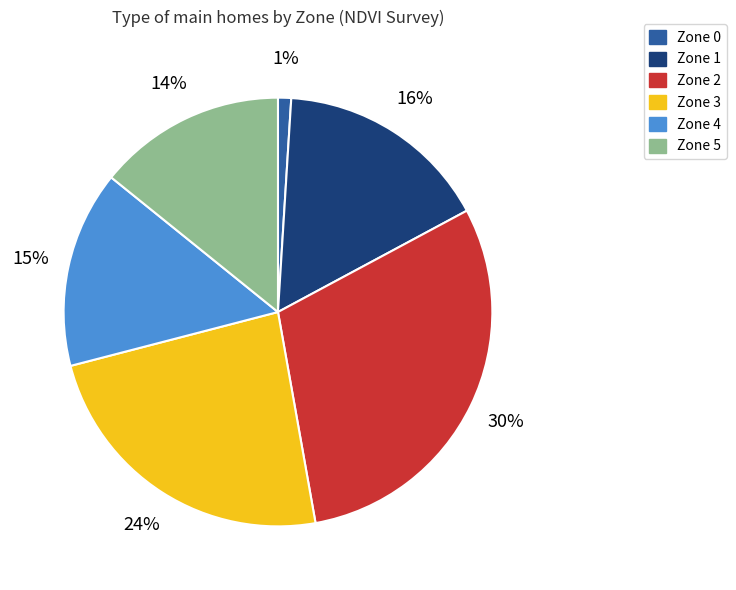

Do Zone 3 and Zone 4 together represent more than half of the pie?

No